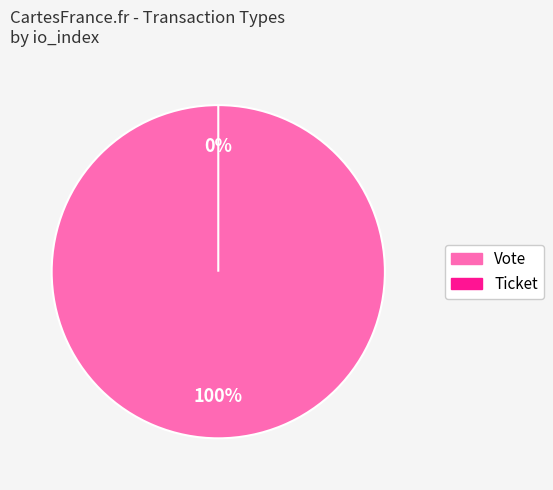

Does Ticket account for over 50% of the chart?

No